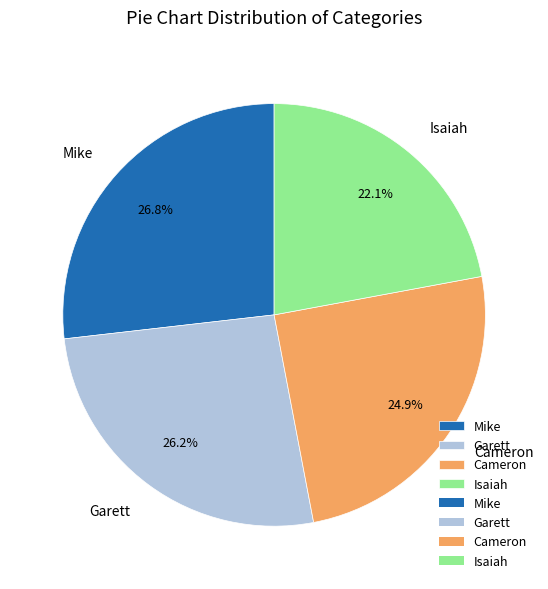

What percentage is the Cameron slice, to the nearest percent?

25%